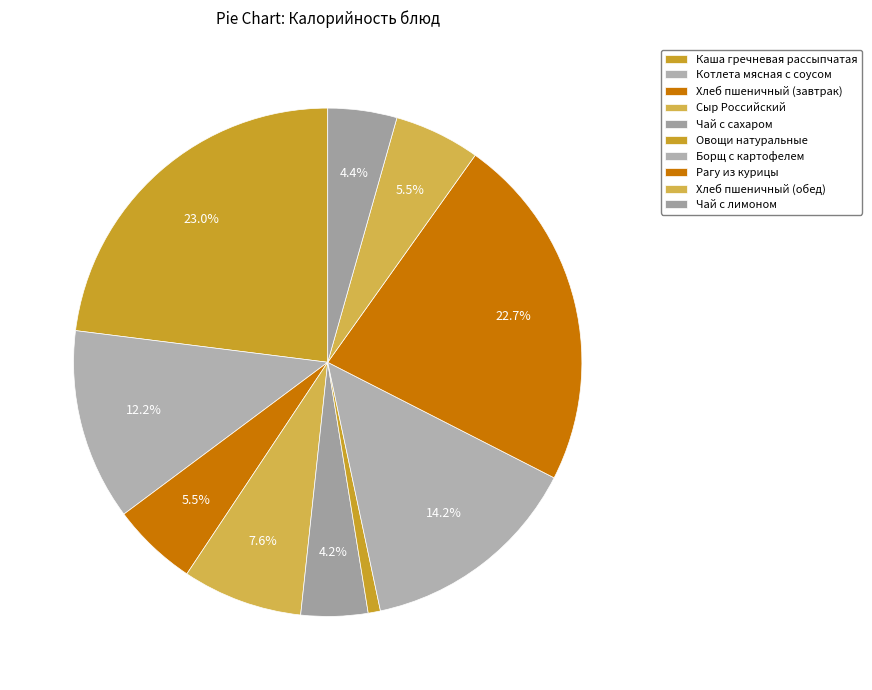

What percentage is the Овощи натуральные slice, to the nearest percent?

1%